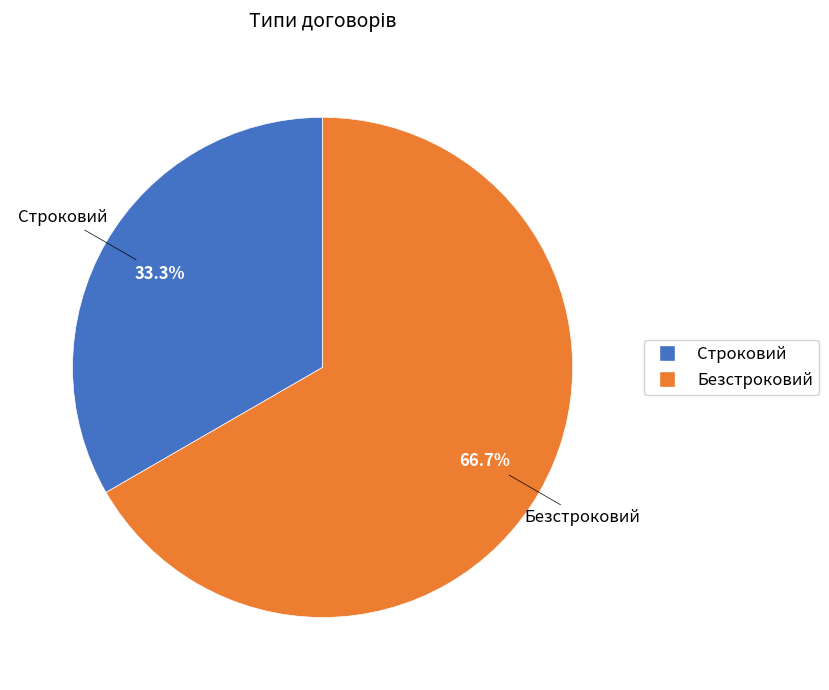

Count the number of slices in the pie.

2